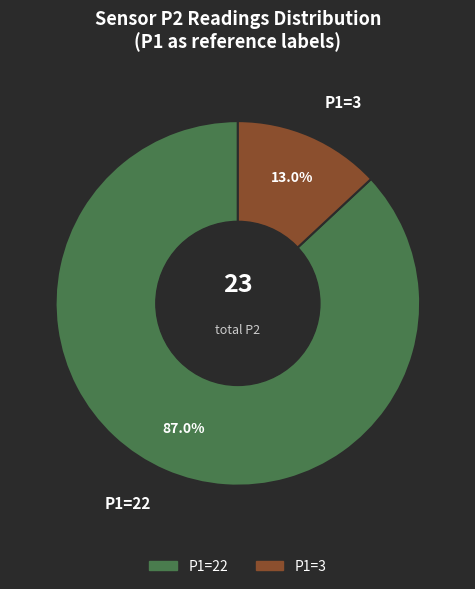

How many segments does this pie chart have?

2